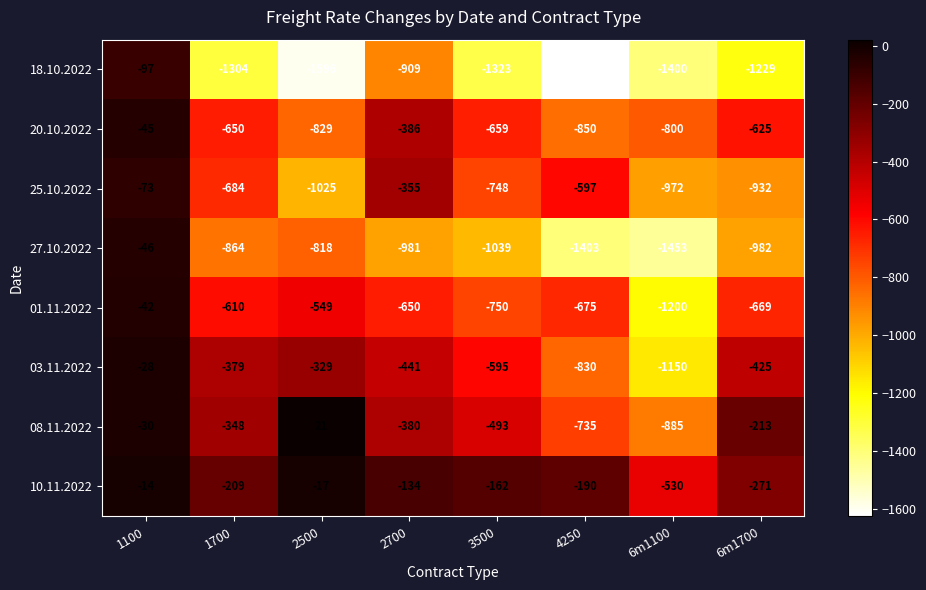

What is the approximate value of 08.11.2022 at 1700, to the nearest 50?

-350